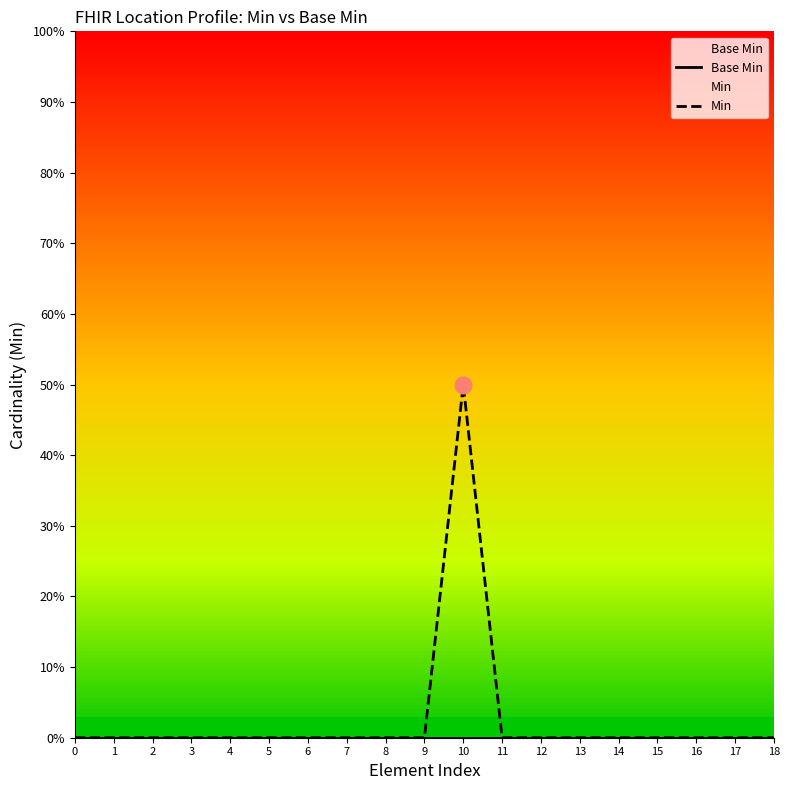

True or false: Base Min and Min cross at least once.

False